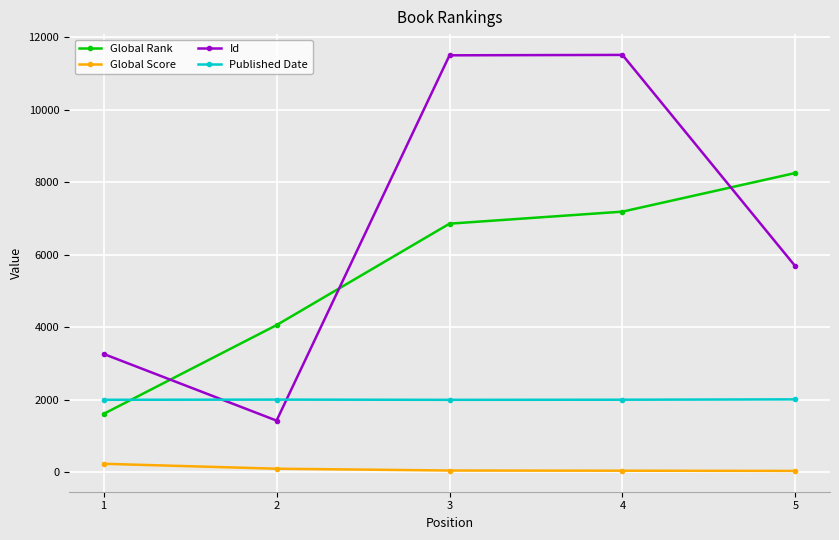

What is the highest value of the Published Date series?

2013